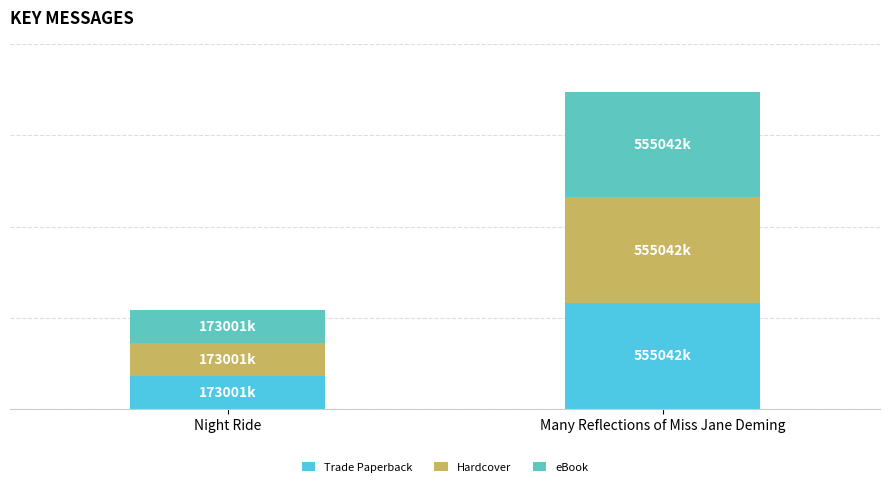

What are all the series names shown in the legend?

Trade Paperback, Hardcover, eBook